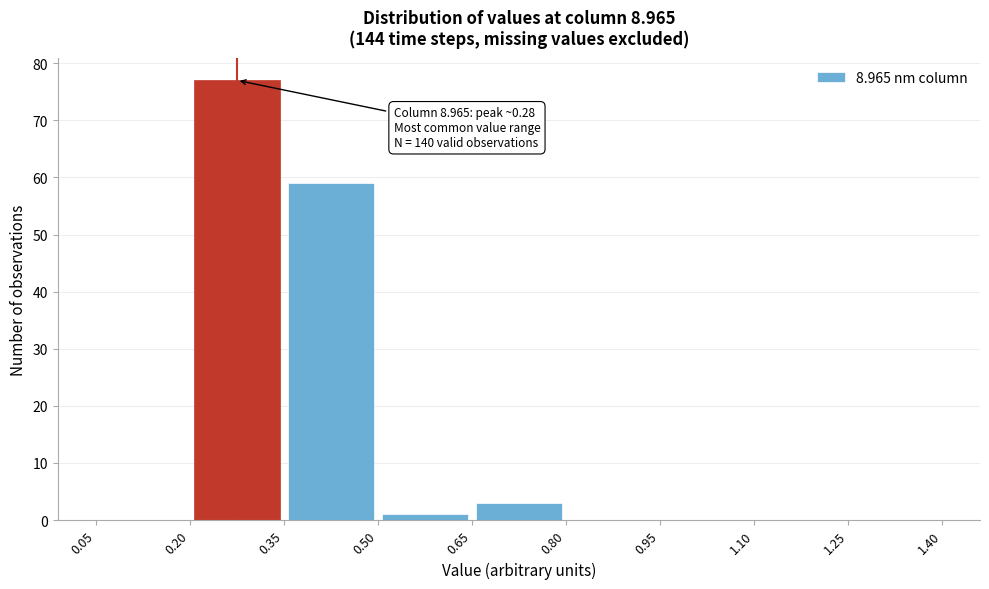

Which range on the x-axis has the tallest bar?

0.20 to 0.35